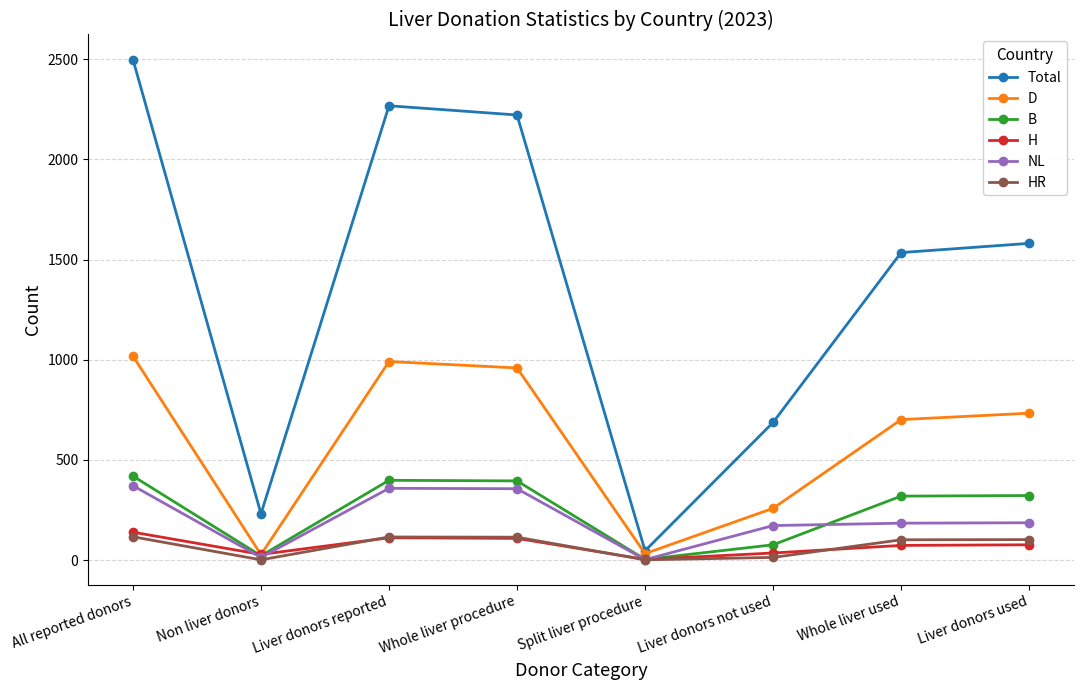

What is the maximum value for H?

139